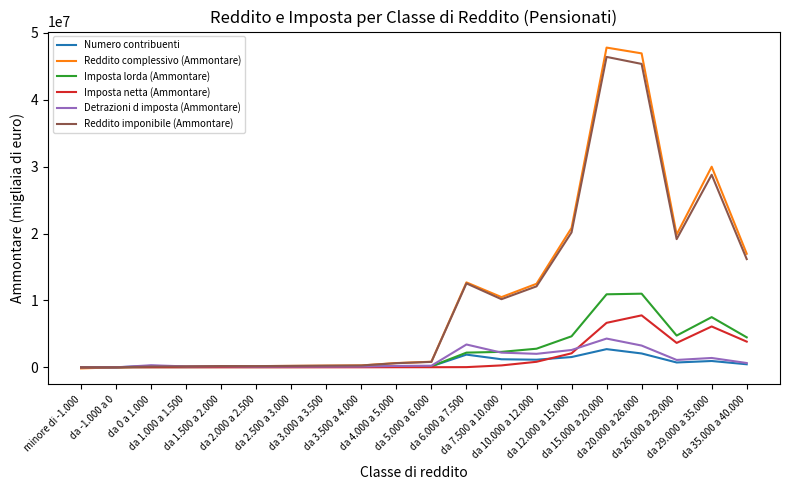

What is the highest value of the Reddito complessivo (Ammontare) series?

47804782